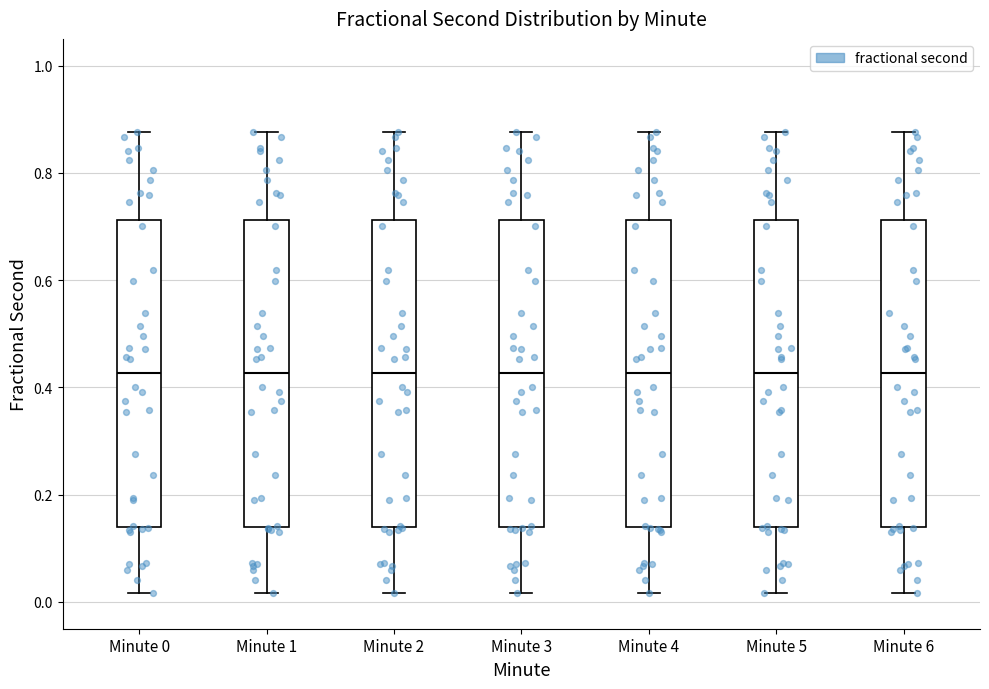

Reading left to right, transcribe this box plot: for each box, give where its median line is, the range the box spans, and where its two whiskers end, as read against the y-axis. The values are not printed on the chart, so give them approximately, as read against the axis.

Minute 0: median 0.42, box 0.14 to 0.72, whiskers 0.02 to 0.88
Minute 1: median 0.42, box 0.14 to 0.72, whiskers 0.02 to 0.88
Minute 2: median 0.42, box 0.14 to 0.72, whiskers 0.02 to 0.88
Minute 3: median 0.42, box 0.14 to 0.72, whiskers 0.02 to 0.88
Minute 4: median 0.42, box 0.14 to 0.72, whiskers 0.02 to 0.88
Minute 5: median 0.42, box 0.14 to 0.72, whiskers 0.02 to 0.88
Minute 6: median 0.42, box 0.14 to 0.72, whiskers 0.02 to 0.88